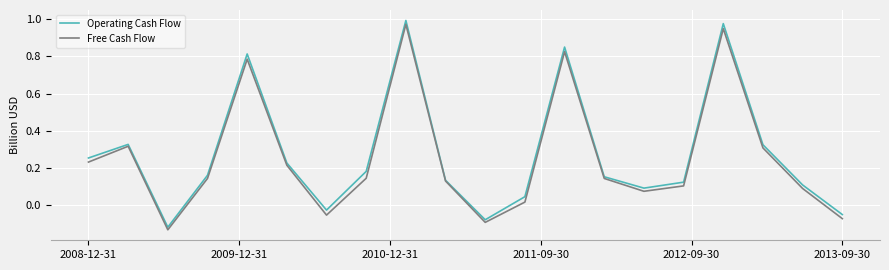

Which series has the largest range (max minus min)?

Operating Cash Flow